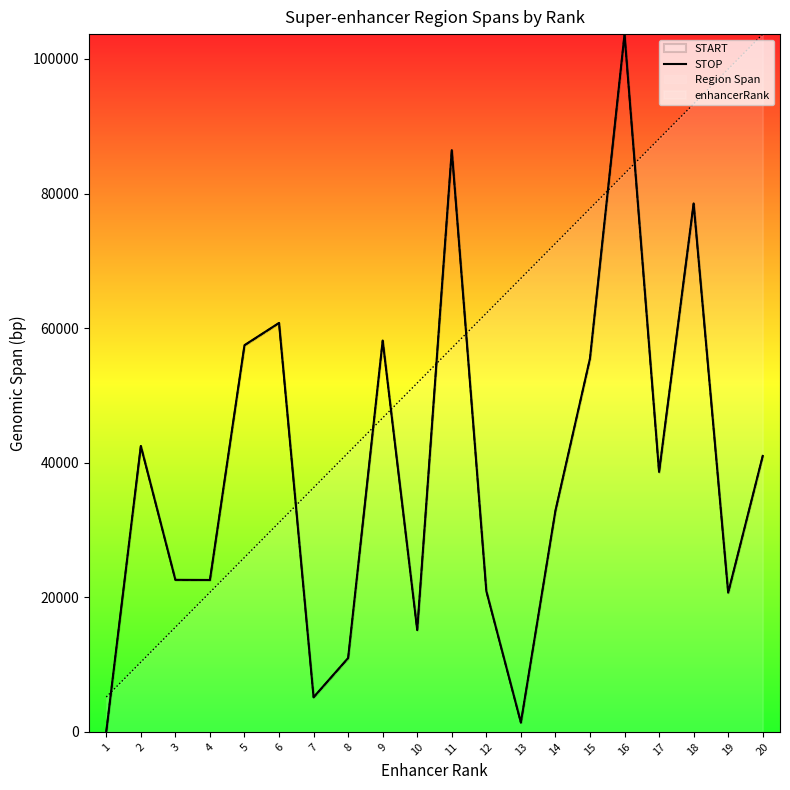

Between 14 and 15, which is larger?

15